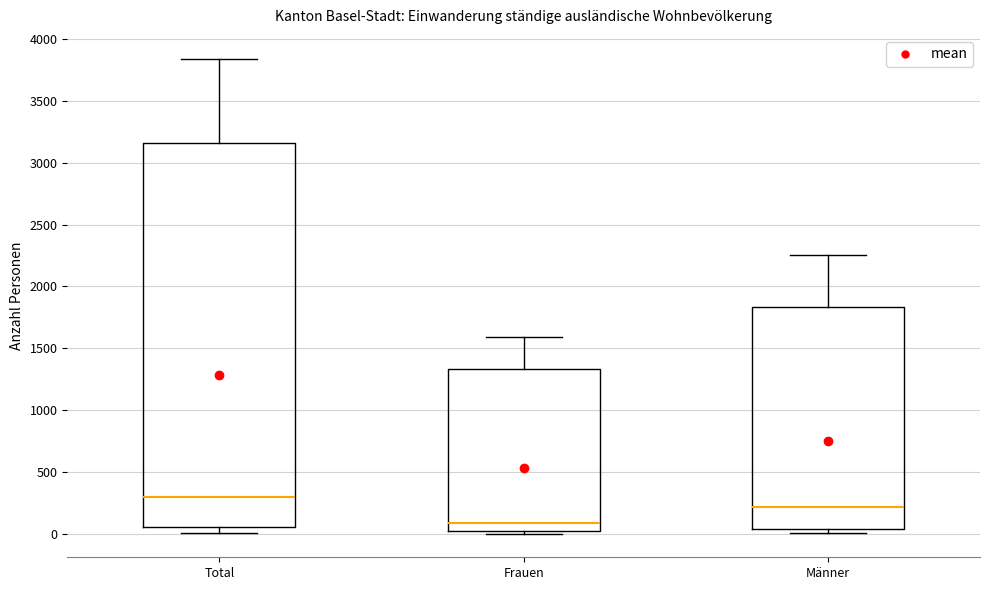

Reading left to right, transcribe this box plot: for each box, give where its median line is, the range the box spans, and where its two whiskers end, as read against the y-axis. The values are not printed on the chart, so give them approximately, as read against the axis.

Total: median 300, box 50 to 3150, whiskers 0 to 3850
Frauen: median 100, box 0 to 1350, whiskers 0 (just below the box's lower edge) to 1600
Männer: median 200, box 50 to 1850, whiskers 0 to 2250